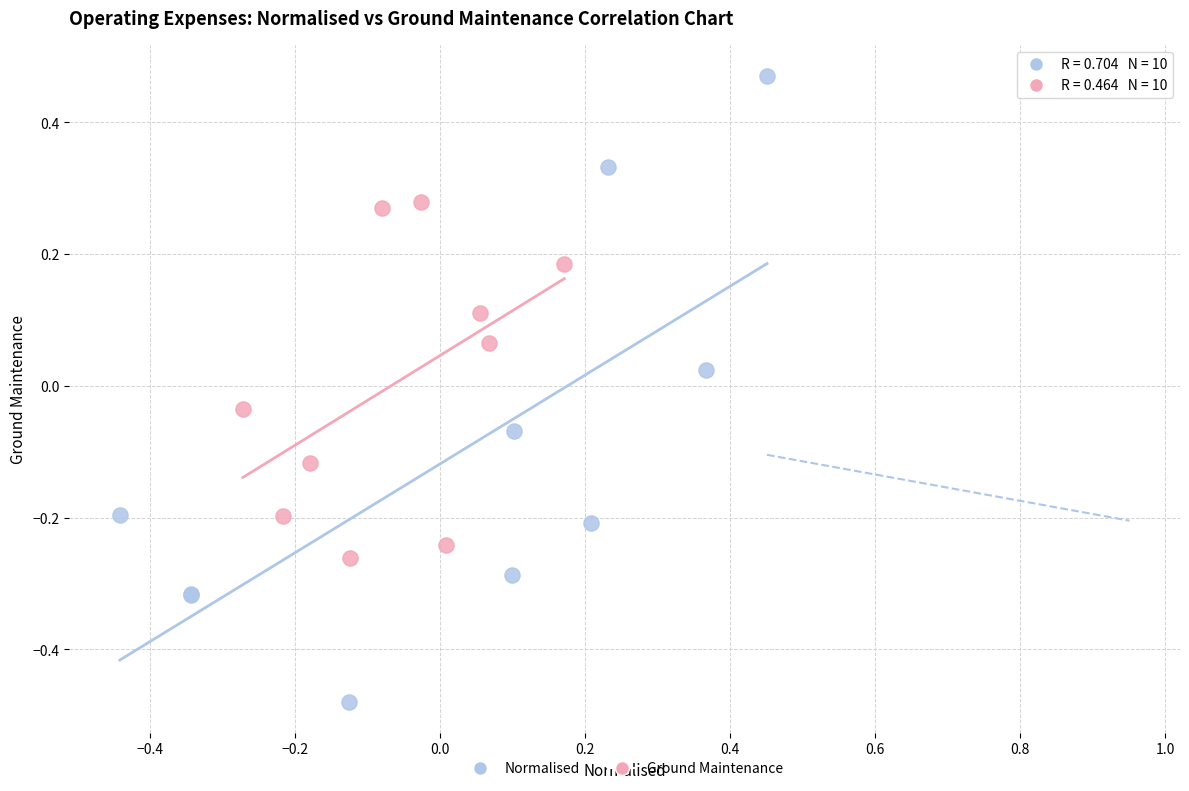

Which series reaches the maximum Y coordinate?

Normalised